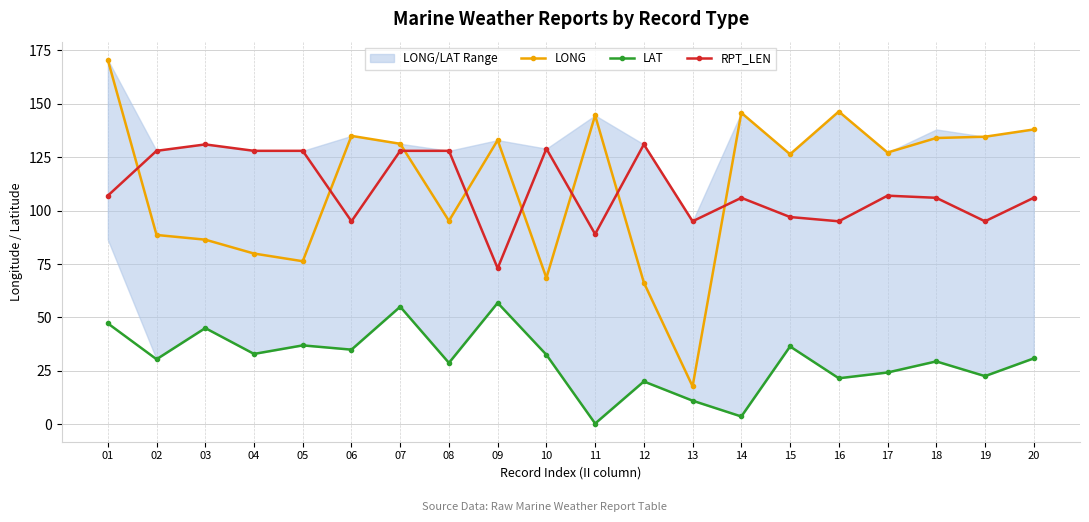

What is the value of the RPT_LEN point at the 9th from the left?

73.0